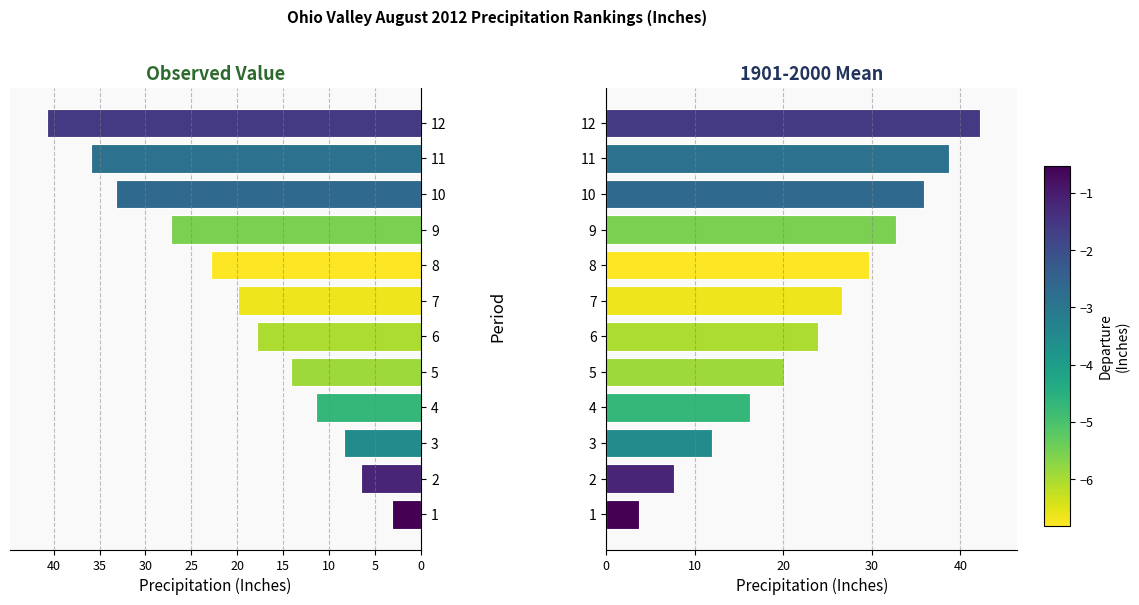

What is the difference between the highest and lowest values at 8?

6.8